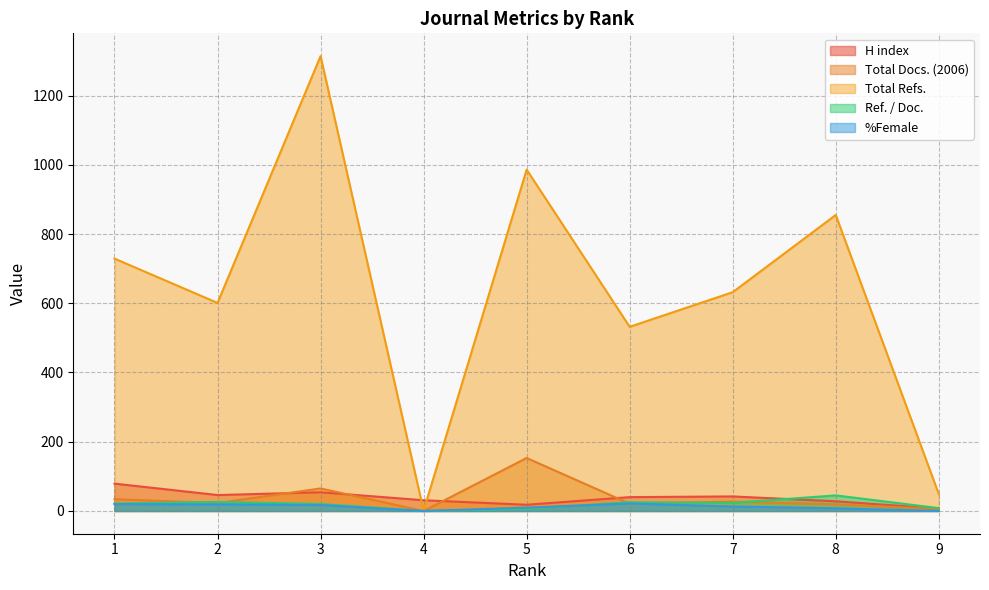

After their last crossing, which series has the higher values: Ref. / Doc. or Total Docs. (2006)?

Ref. / Doc.